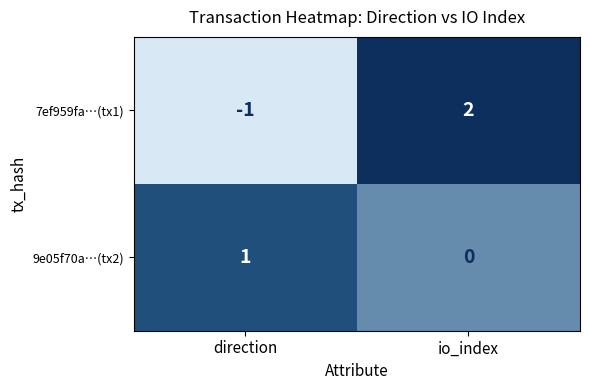

List the series in order of their peak value, highest first.

7ef959fa…(tx1), 9e05f70a…(tx2)